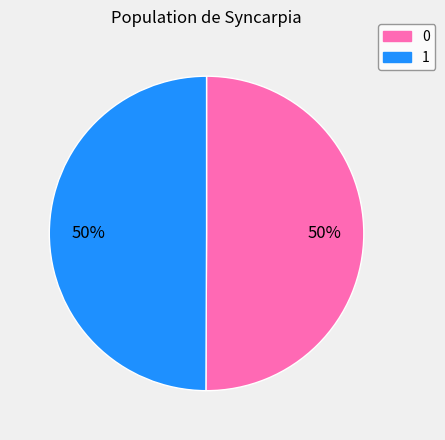

To the nearest percent, what is the average slice percentage?

50%